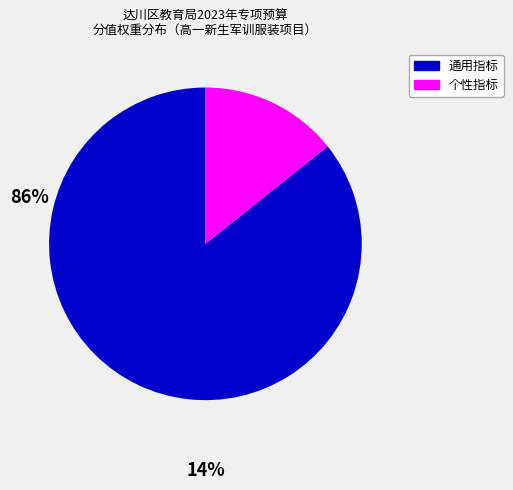

Does any single category account for the majority?

Yes